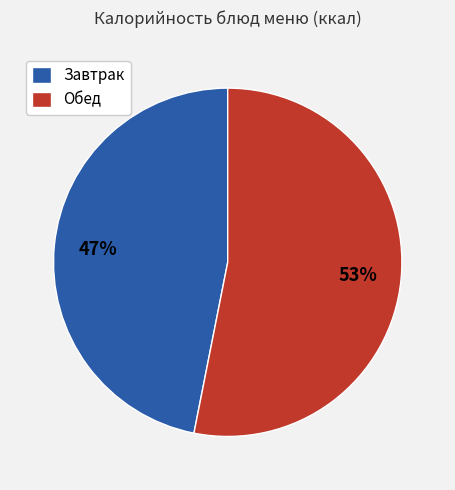

Which slice is the smallest?

Завтрак